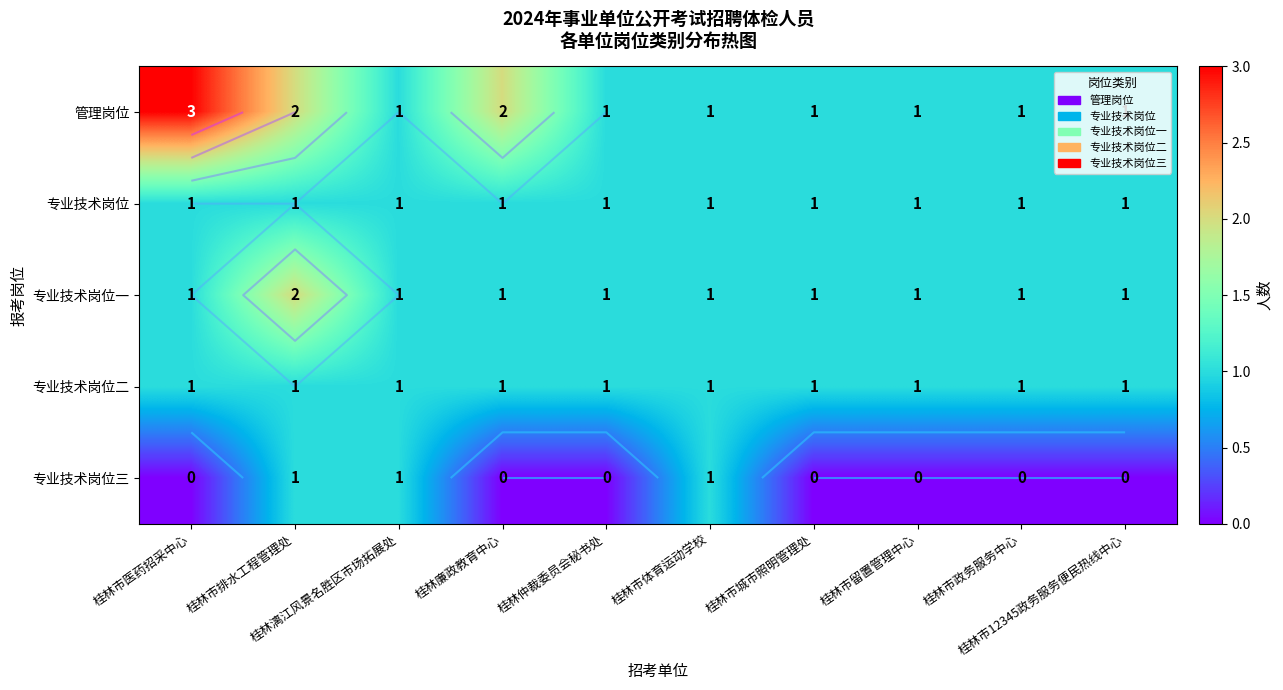

What is the difference between the highest and lowest values at 桂林市留置管理中心?

1